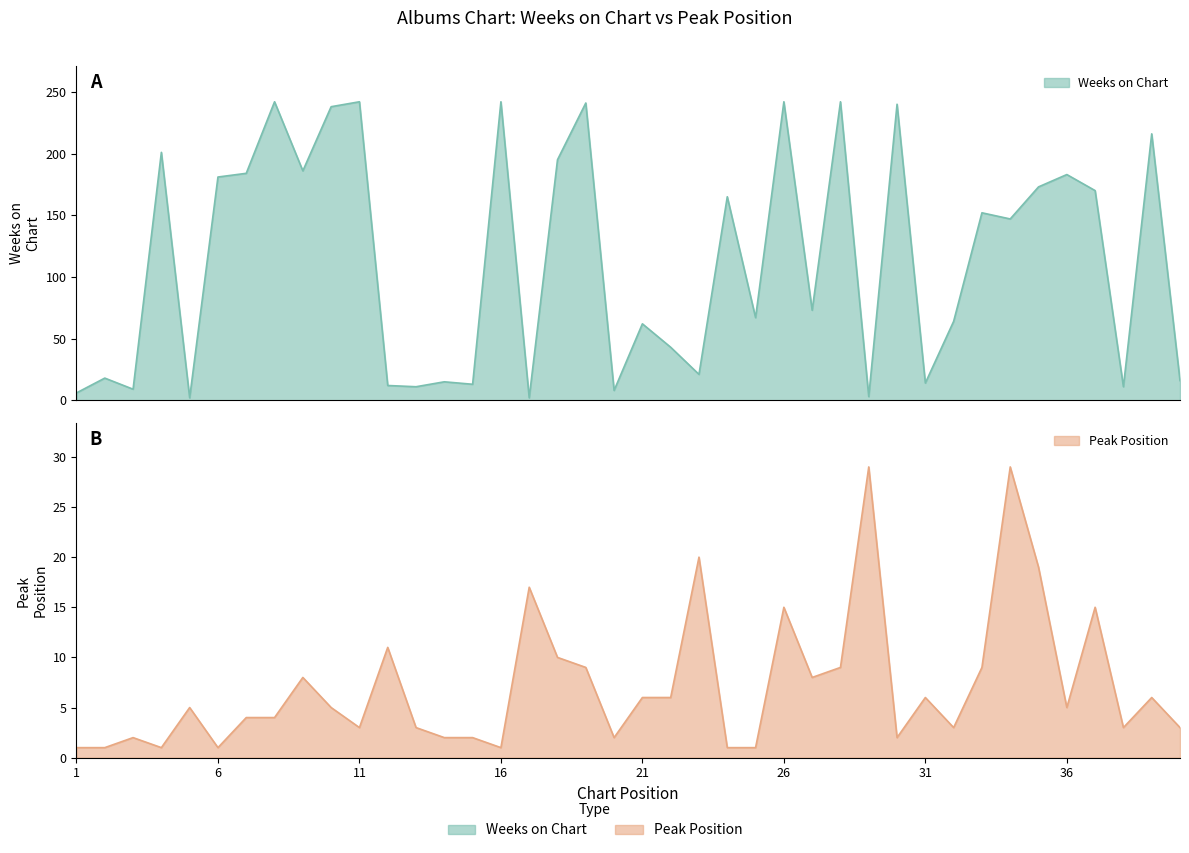

How many categories are shown in the chart?

40